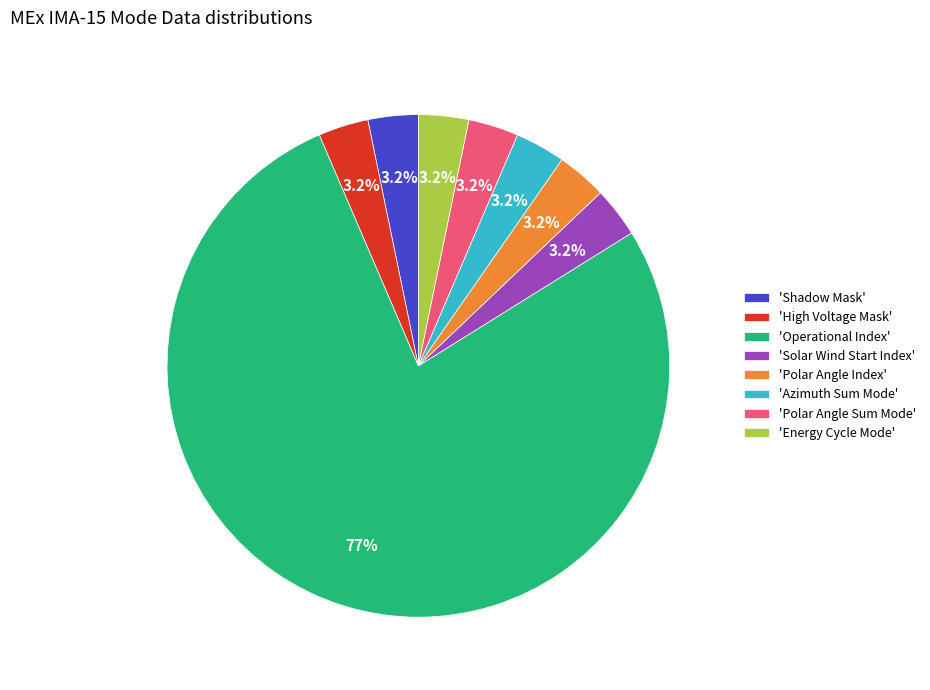

Which category accounts for the majority?

'Operational Index'